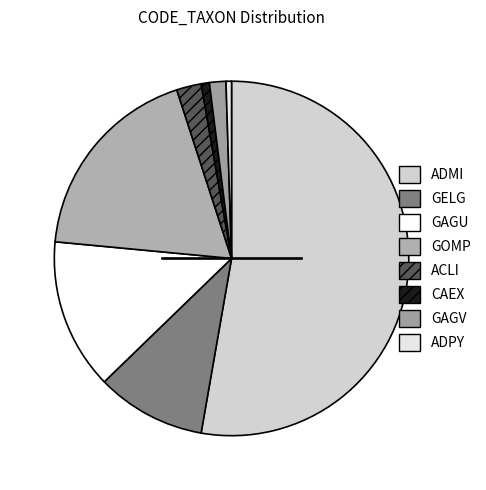

Which category accounts for the majority?

ADMI